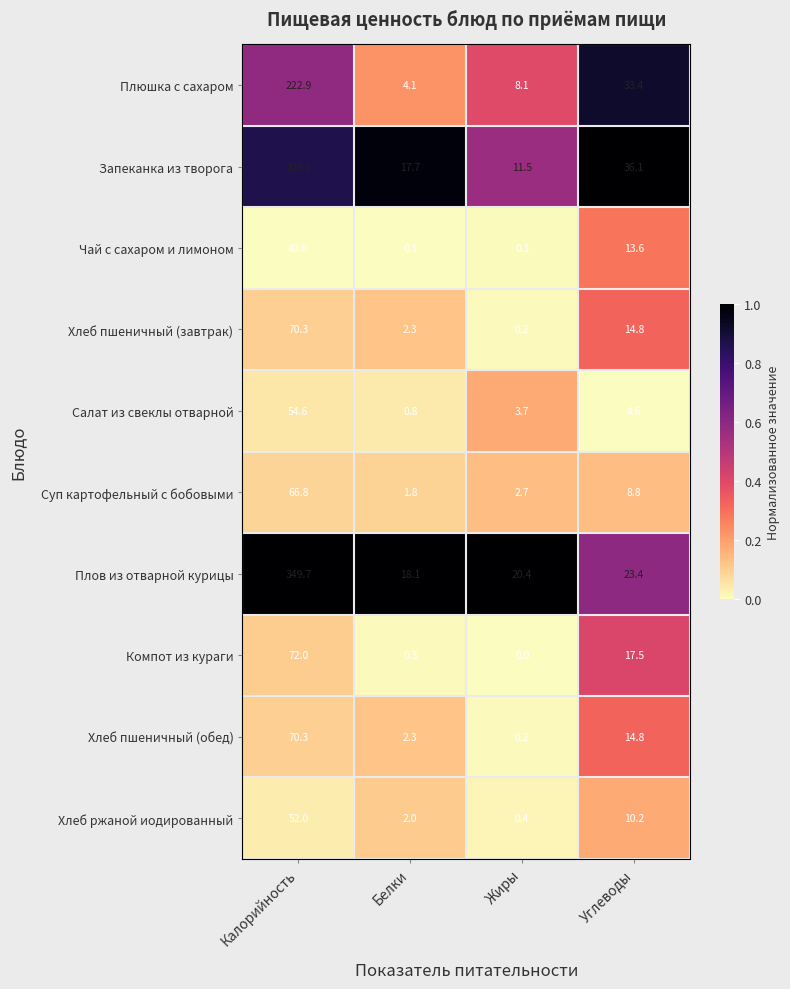

The value of Плюшка с сахаром at Калорийность is 222.9. True or false?

True